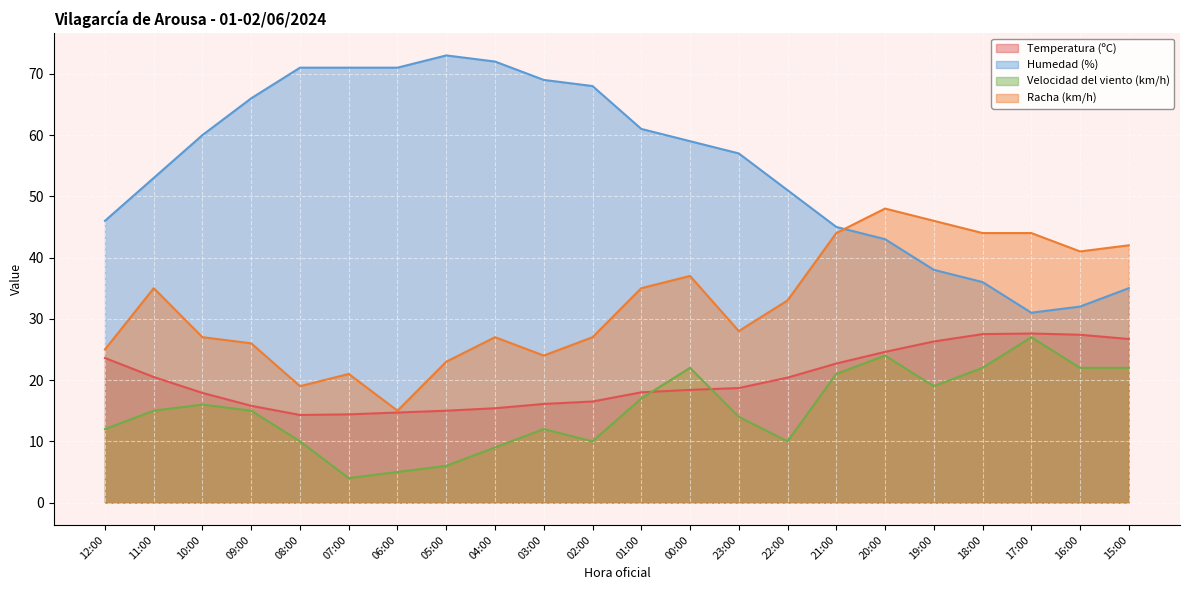

What is the sum of the Temperatura (ºC) values at 10:00 and 00:00?

36.3